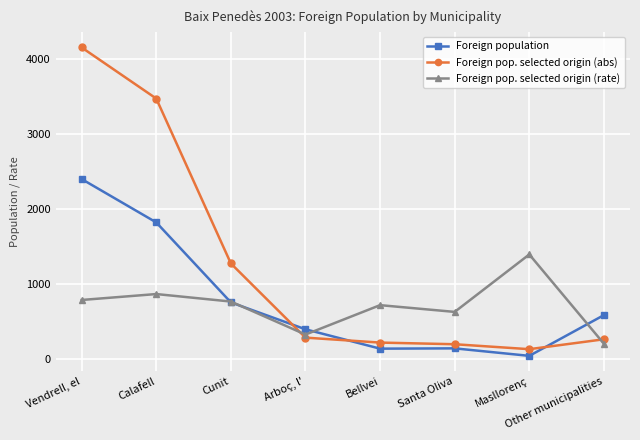

Is the value of Foreign pop. selected origin (rate) at Bellvei greater than the value of Foreign population at Masllorenç?

Yes